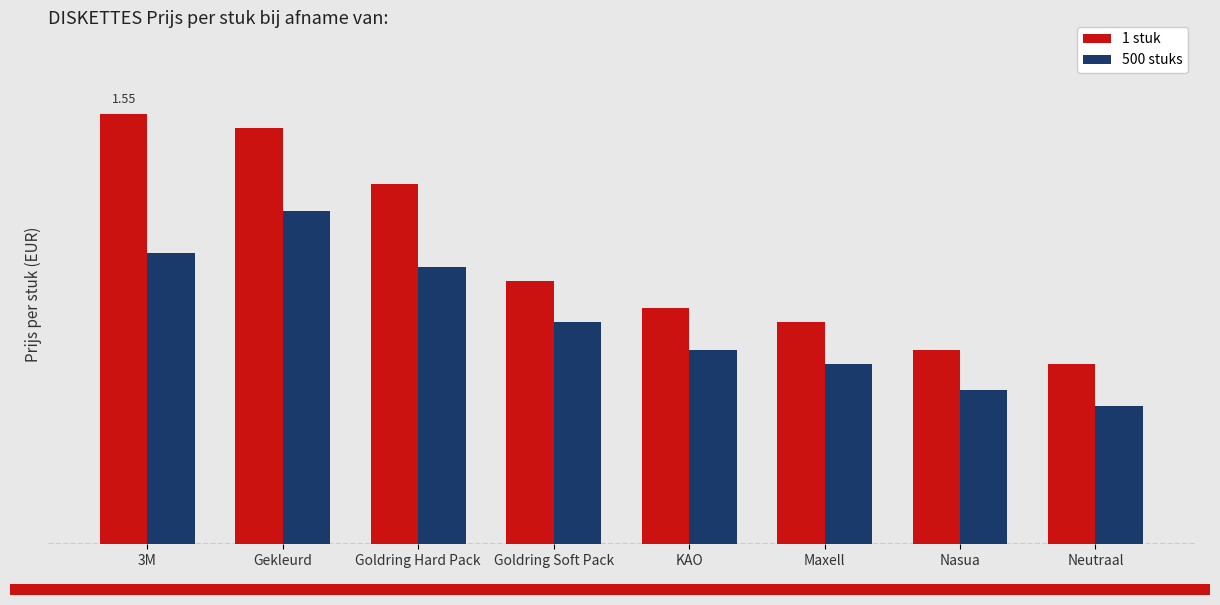

What is the minimum value shown in the chart?

0.5